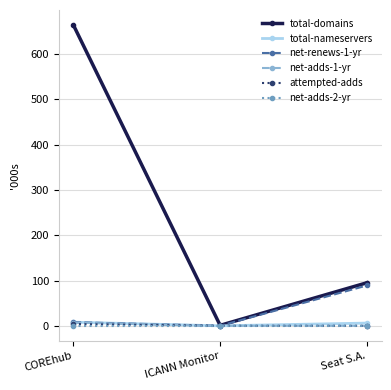

What is the total value across all series at Seat S.A.?

190